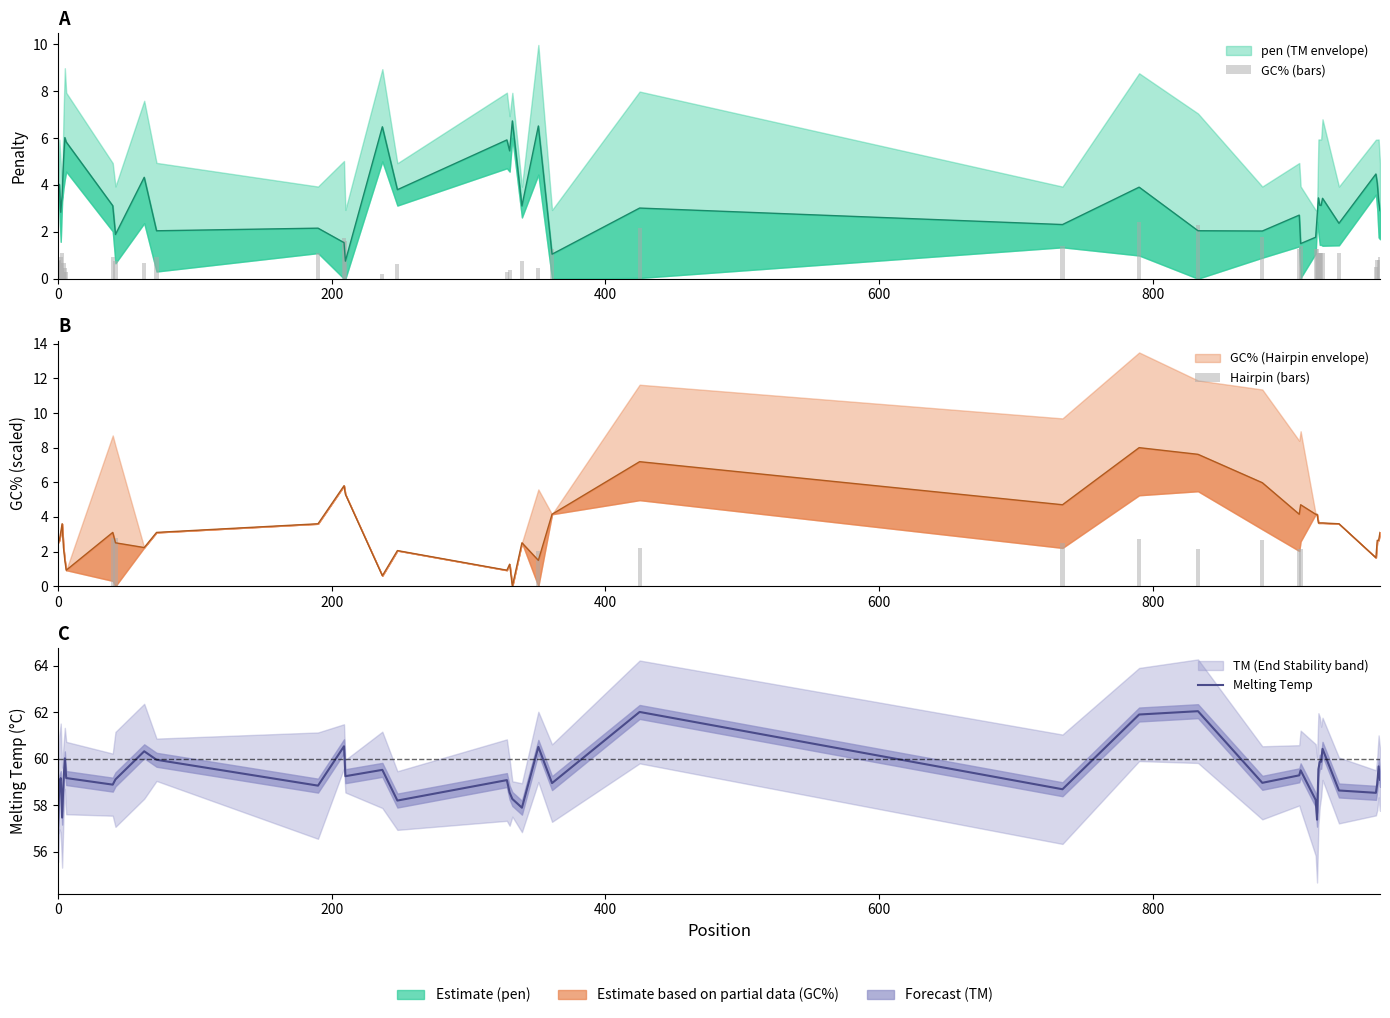

Reading left to right, what are all the values shown in this chart?

GC% (bars): 0.8	0.8	0.9	1.1	0.7	0.4	0.3	0.9	0.8	0.7	0.9	1.1	1.7	1.6	0.2	0.6	0.3	0.4	0.0	0.8	0.4	1.2	2.2	1.4	2.4	2.3	1.8	1.2	1.4	1.2	1.2	1.1	1.1	1.1	1.1	1.1	0.5	0.8	0.8	0.9
Hairpin (bars): 0.0	0.0	0.0	0.0	0.0	0.0	0.0	2.8	2.8	0.0	0.0	0.0	0.0	0.0	0.0	0.0	0.0	0.0	0.0	0.0	2.0	0.0	2.2	2.5	2.7	2.1	2.7	2.1	2.1	0.0	0.0	0.0	0.0	0.0	0.0	0.0	0.0	0.0	0.0	0.0
Melting Temp: 57.1	59.0	59.2	57.5	59.0	60.0	59.2	58.9	59.1	60.3	60.0	58.8	60.5	59.3	59.5	58.2	59.1	58.5	58.3	57.9	60.5	59.0	62.0	58.7	61.9	62.0	59.0	59.3	59.5	58.2	57.4	59.6	59.9	59.9	60.4	58.6	58.5	58.9	59.7	59.1